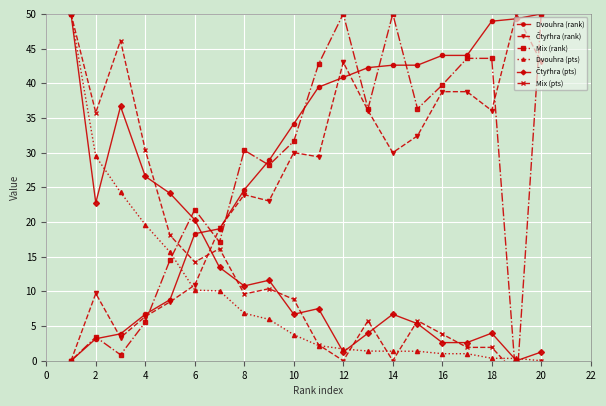

The Dvouhra (pts) series shows 1.4 at 14. True or false?

True